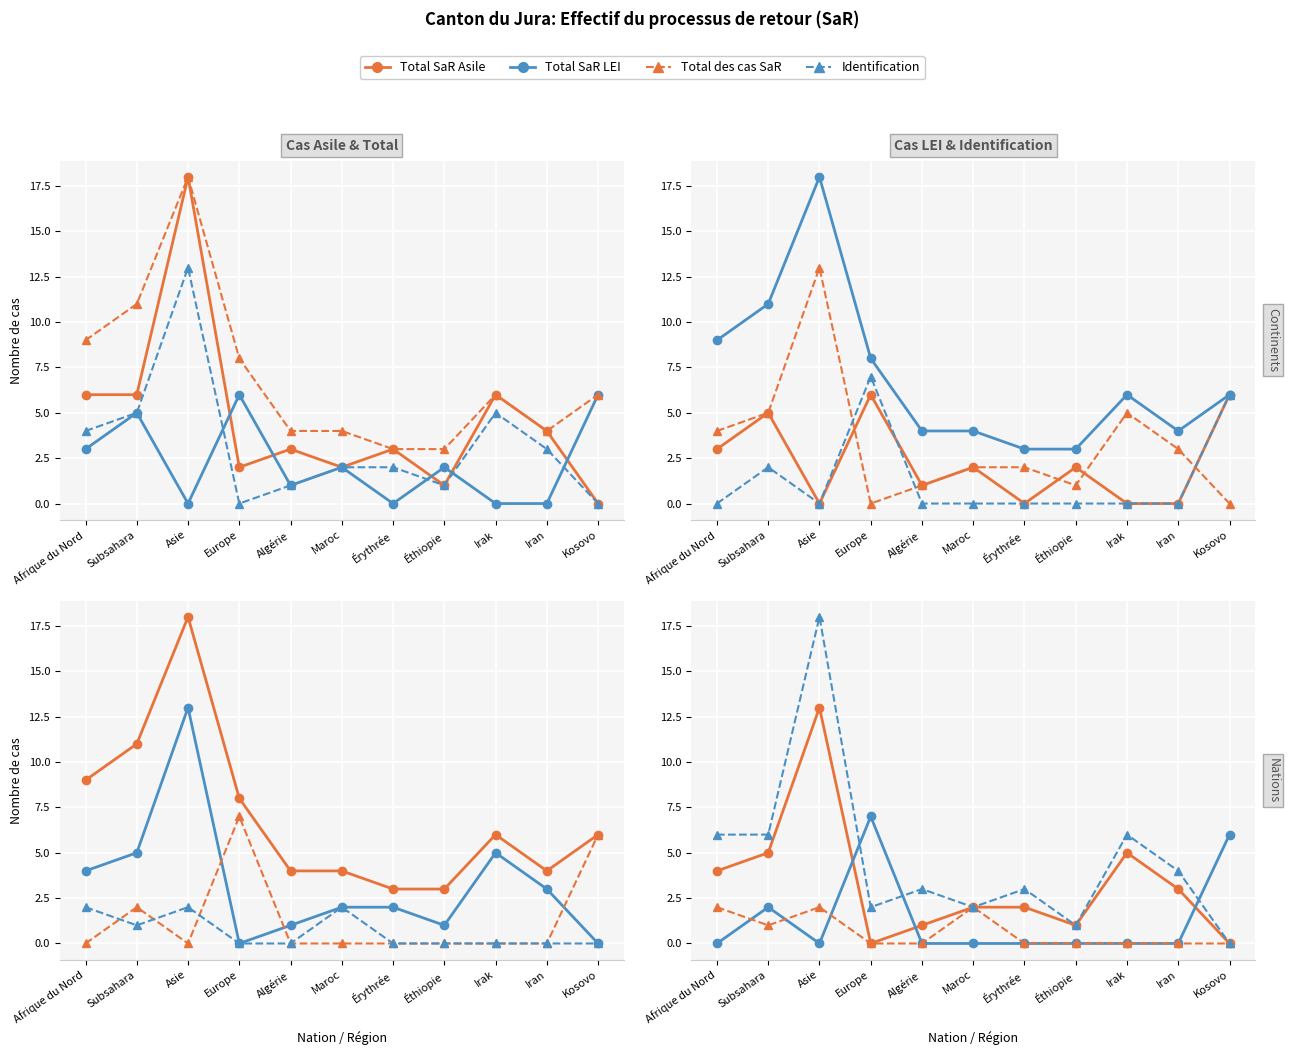

At which label is Total des cas SaR closest to 1?

Subsahara